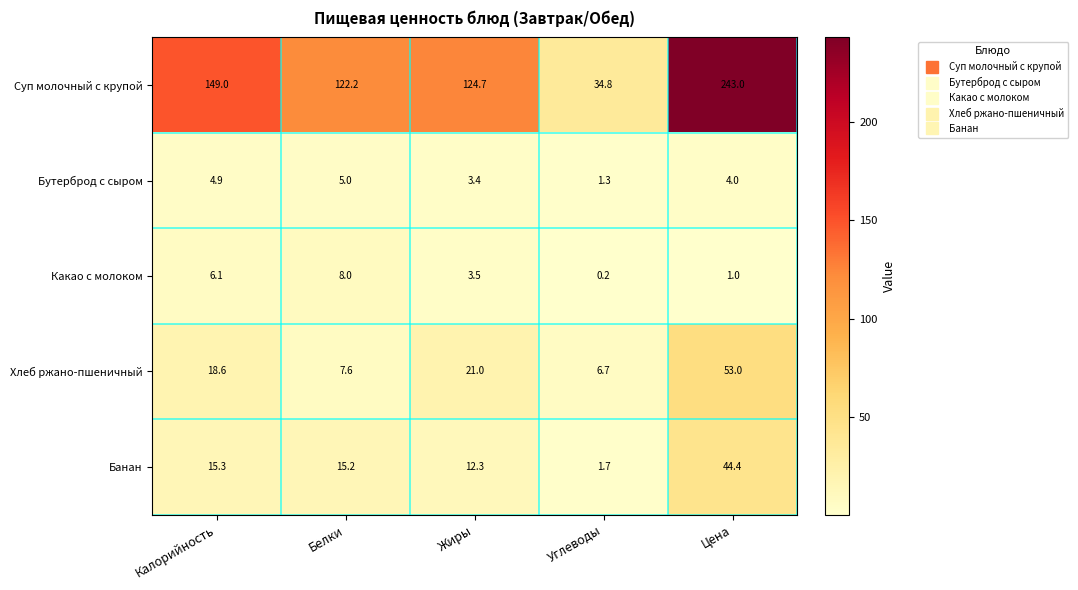

What is the lowest value of the Банан series?

1.7